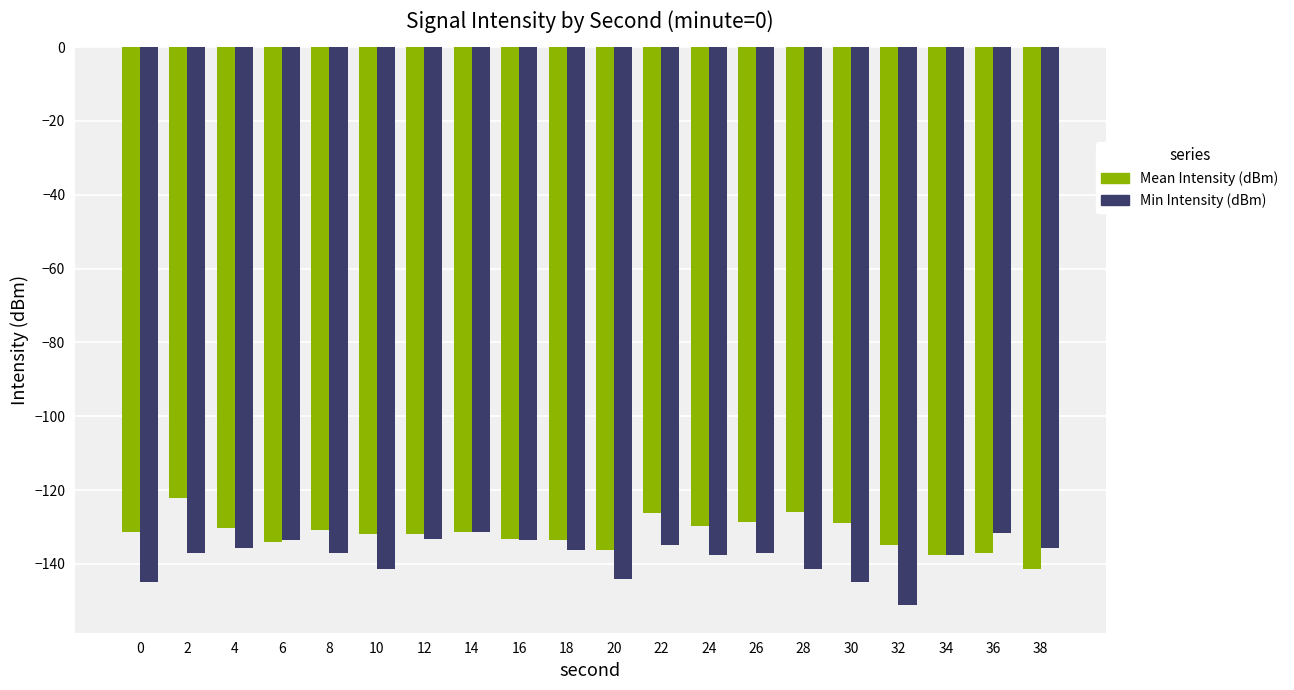

Are the bars grouped side by side (vs. stacked)?

Yes